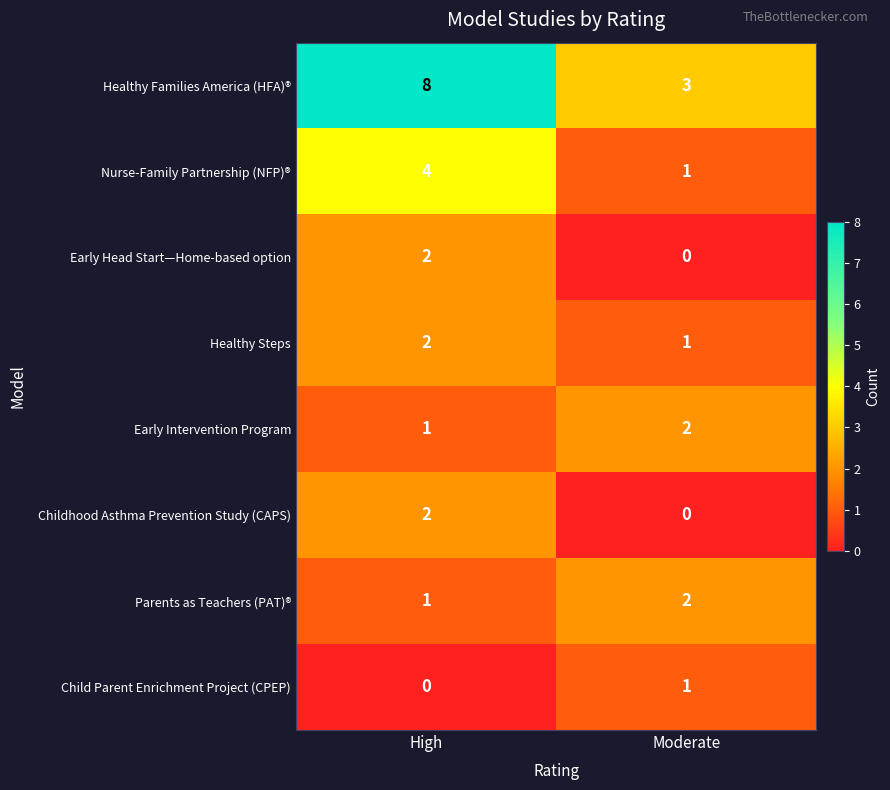

List the labels in order of Child Parent Enrichment Project (CPEP) value, largest first.

Moderate, High